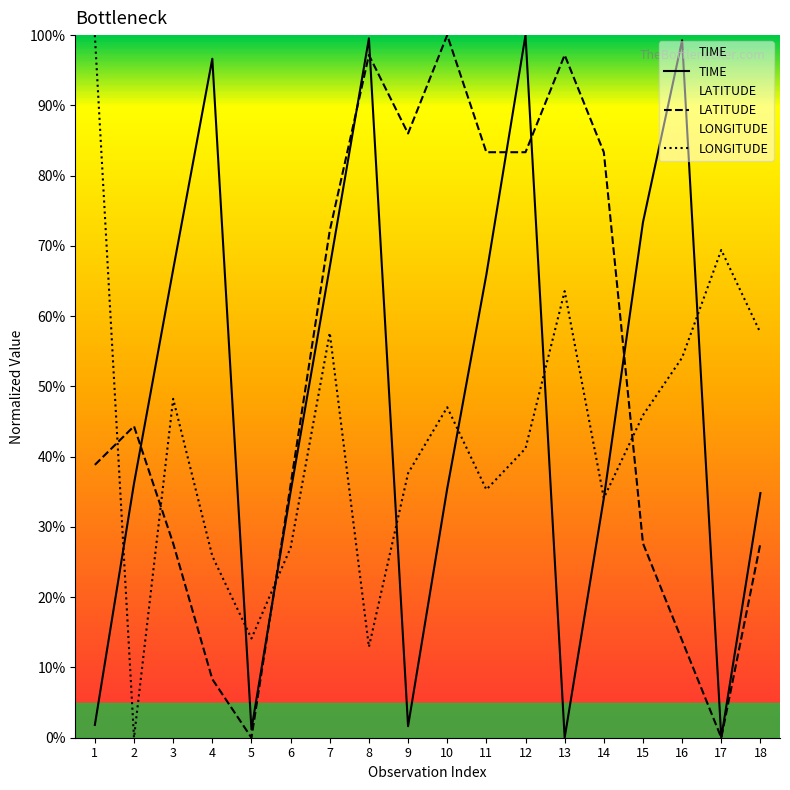

Where do LATITUDE and TIME first cross each other?

2 and 3